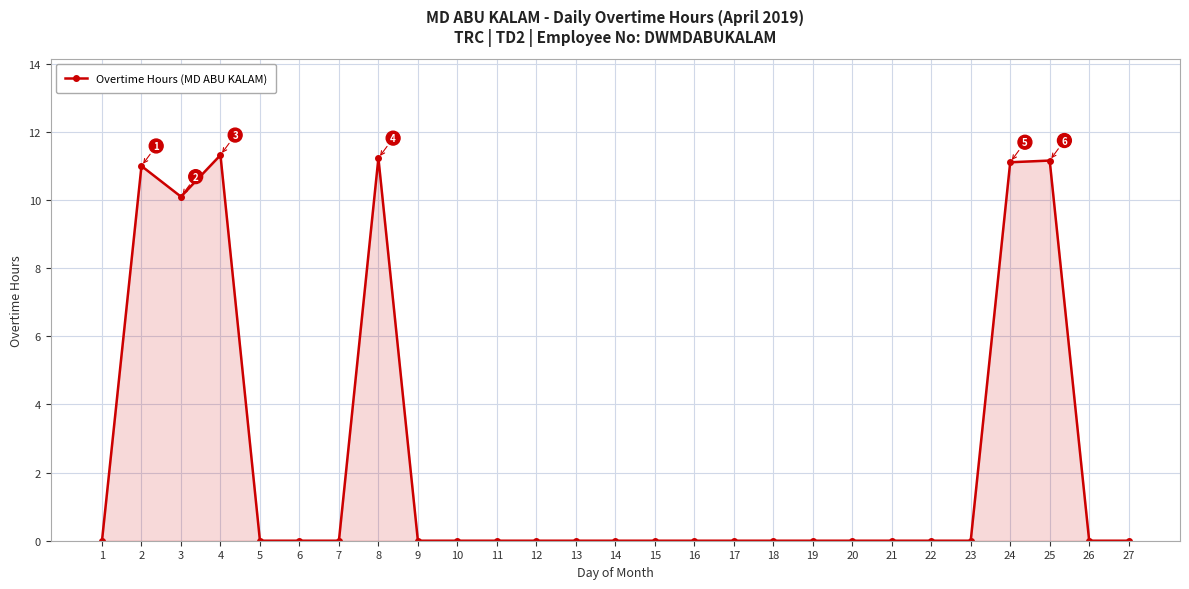

What is the sum of the values at 27 and 2?

11.0